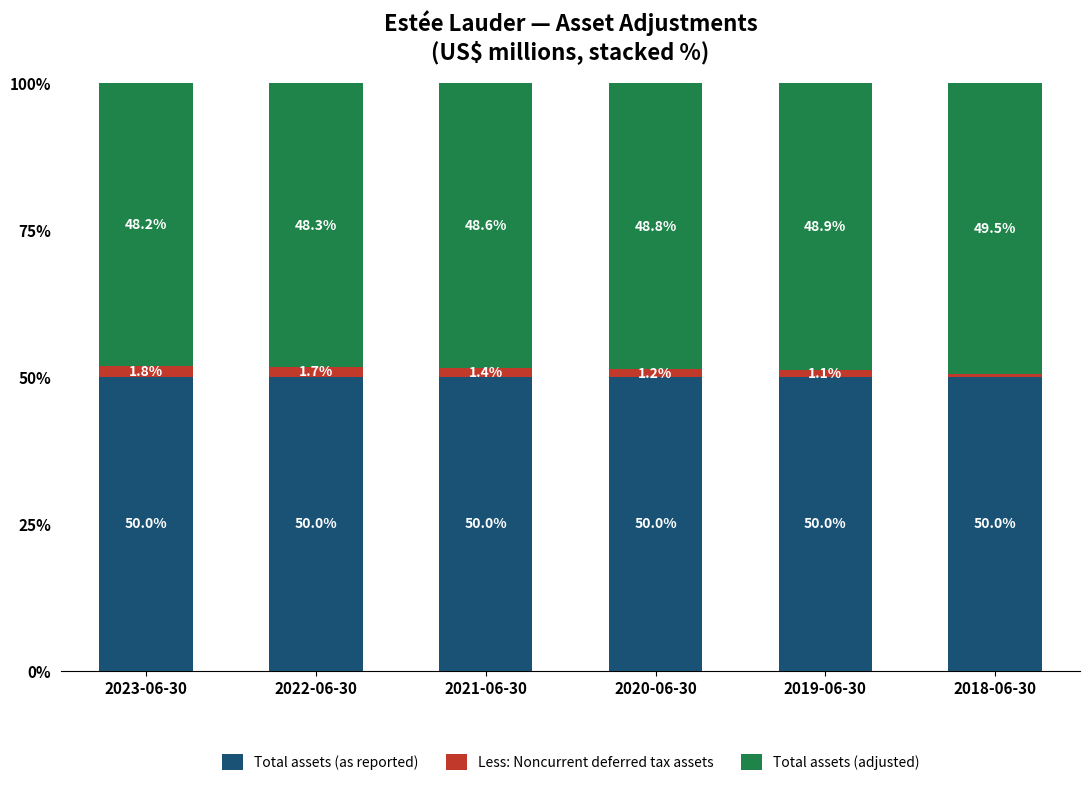

What is the total value across all series at 2020-06-30?

100.0